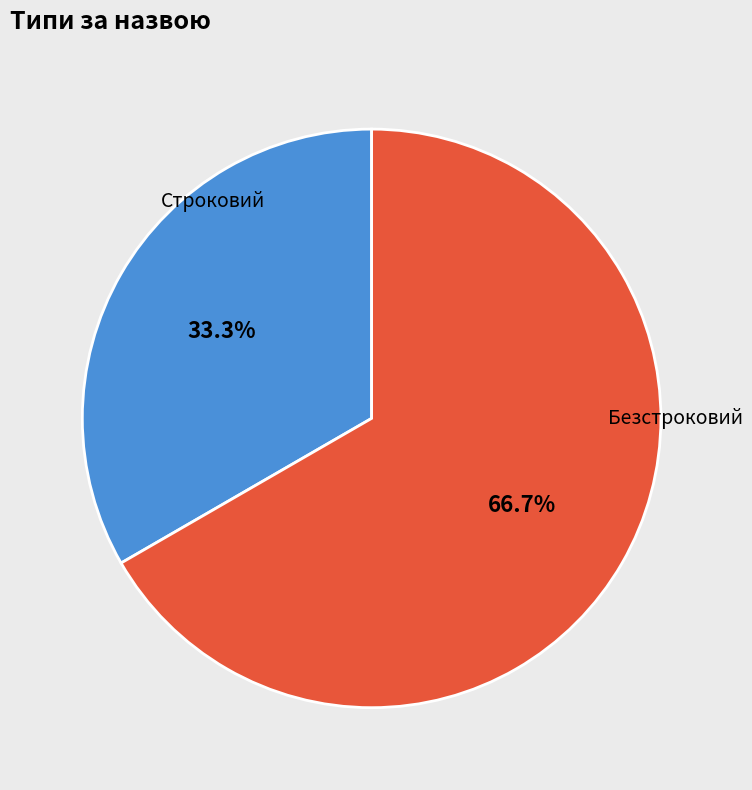

Which slice is the largest?

Безстроковий